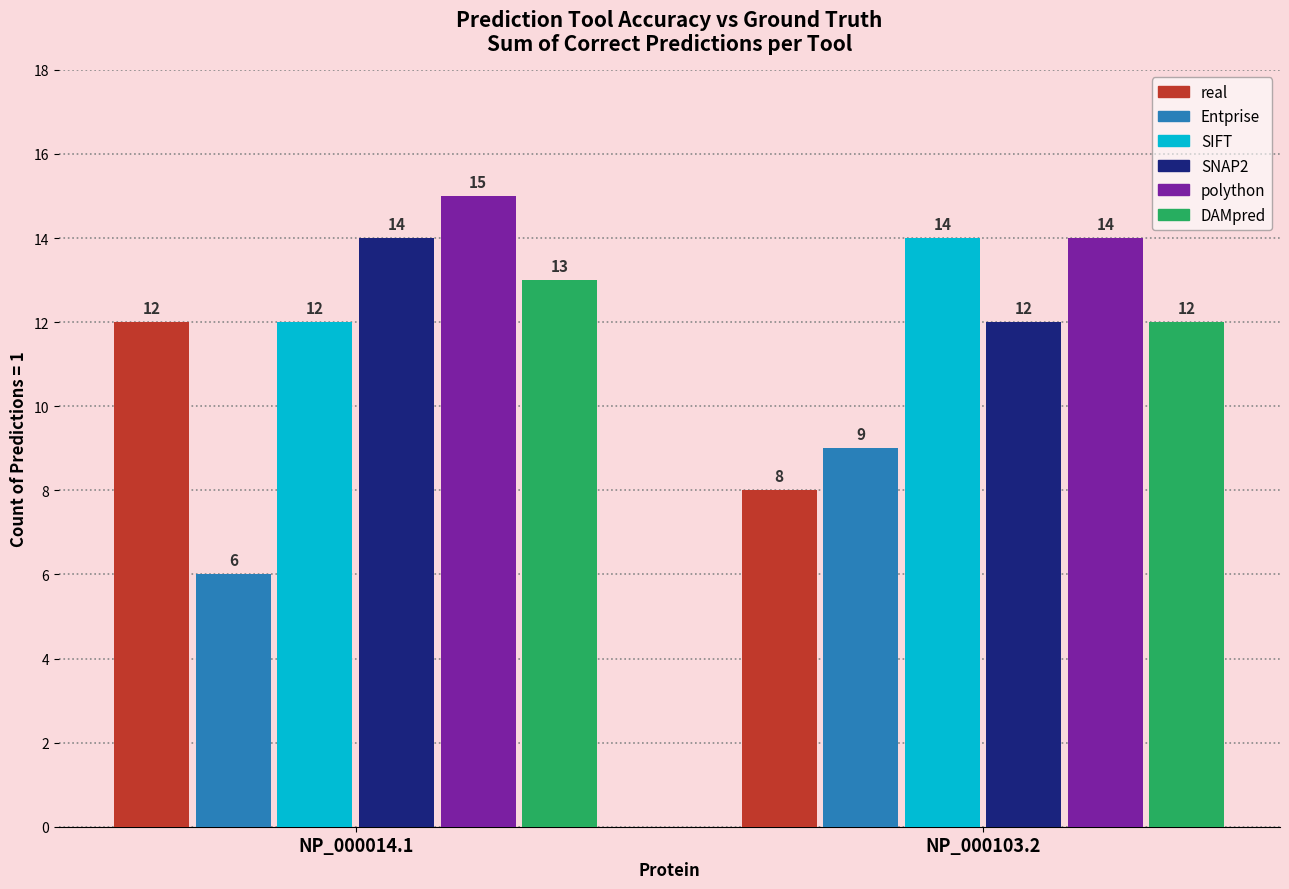

Is the value of real at NP_000014.1 greater than the value of SIFT at NP_000103.2?

No